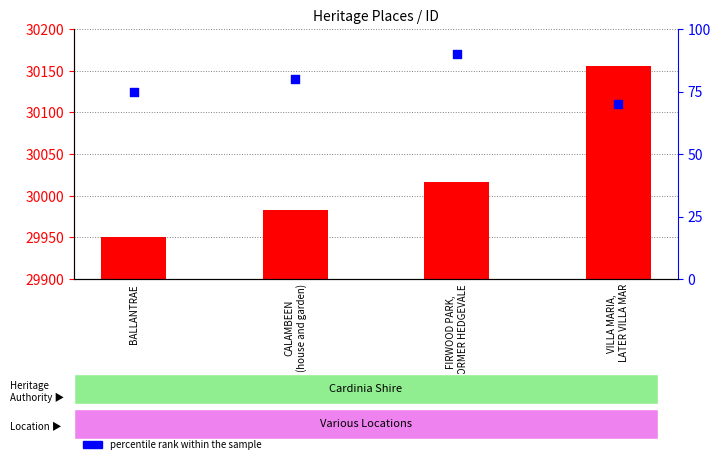

Which series has the largest Y range (max minus min)?

ID